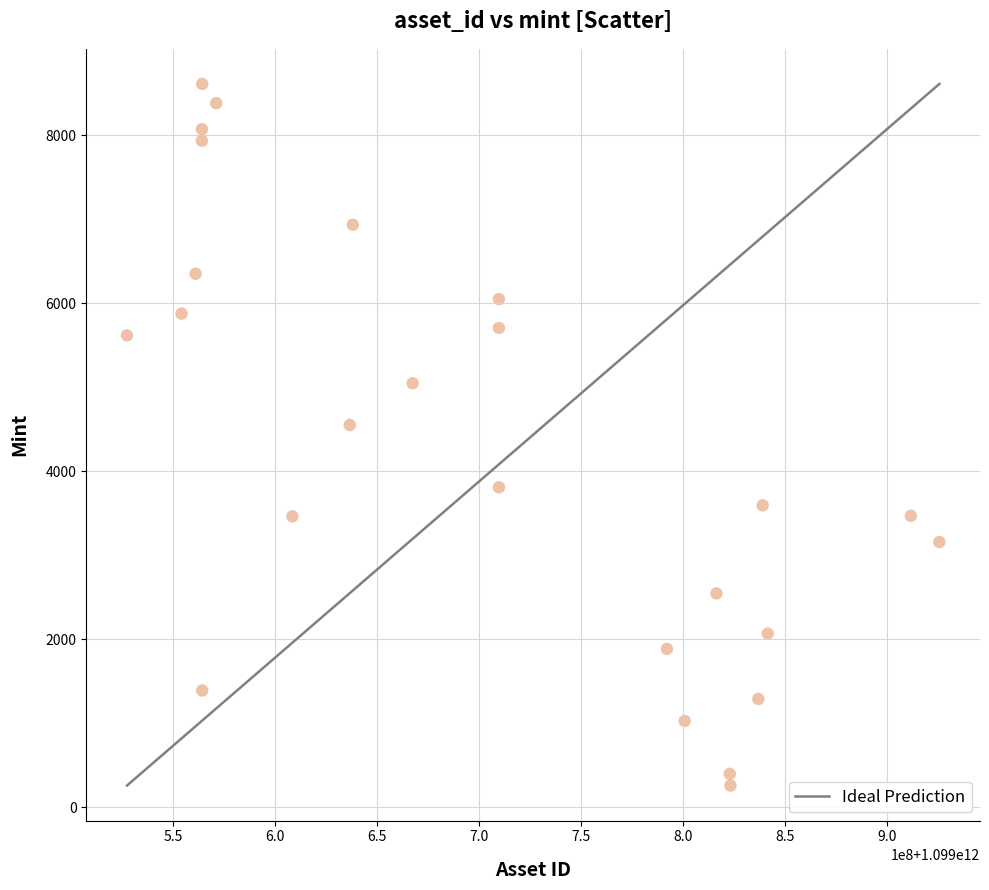

What is the range of X values (max minus min)?

398103889